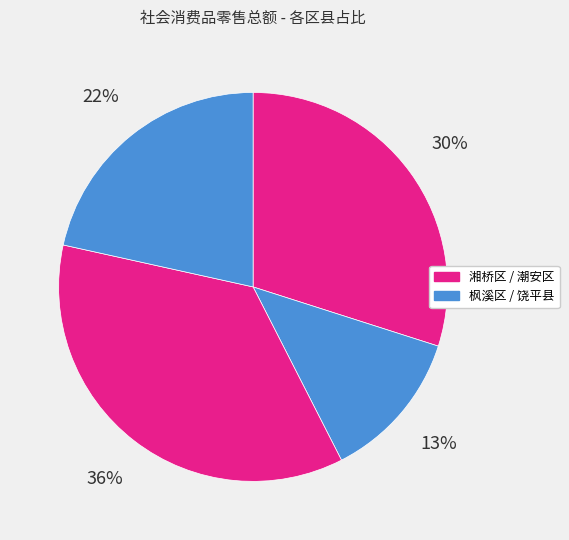

What is the smallest slice in the pie chart?

枫溪区